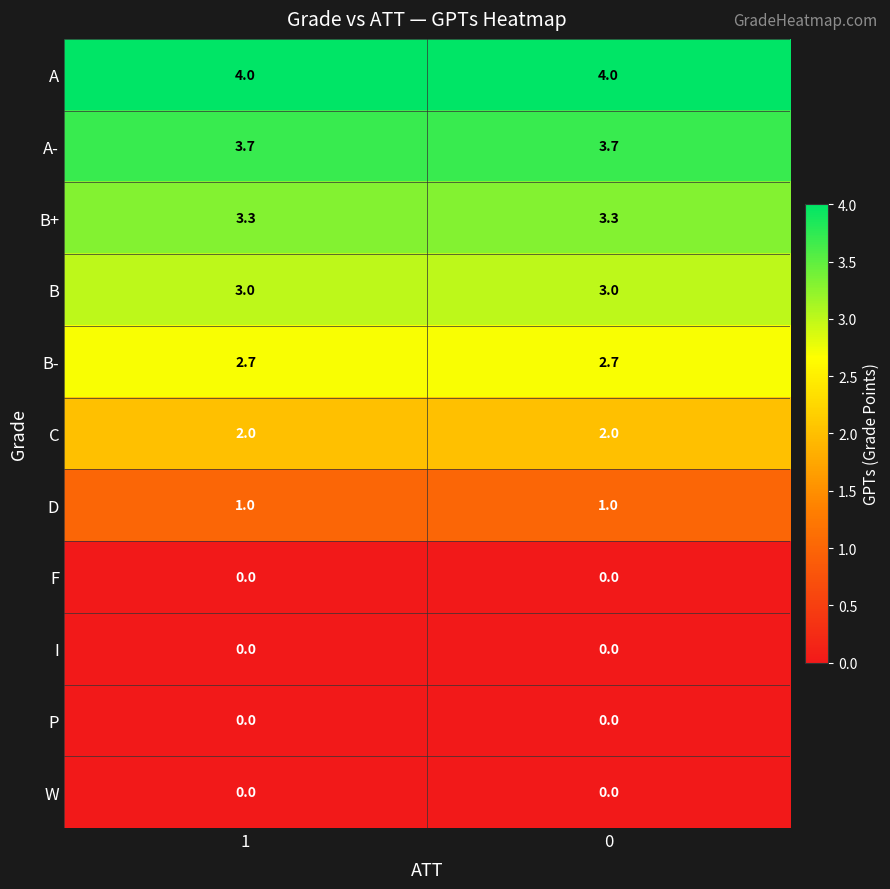

At how many categories does at least one series exceed 2?

2